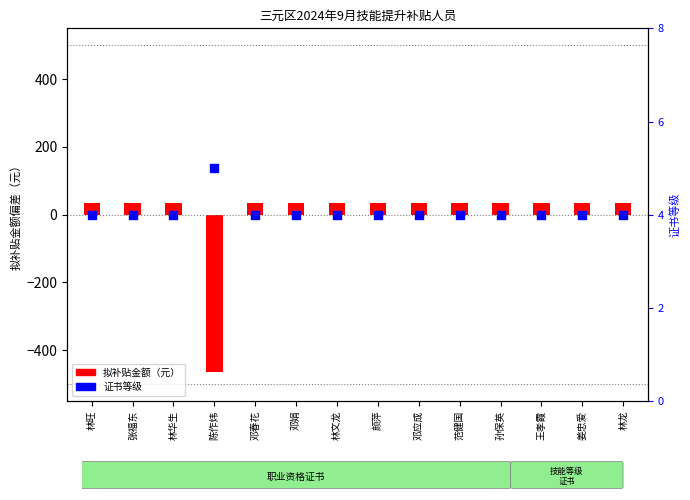

Which series reaches the minimum Y coordinate?

拟补贴金额（元）